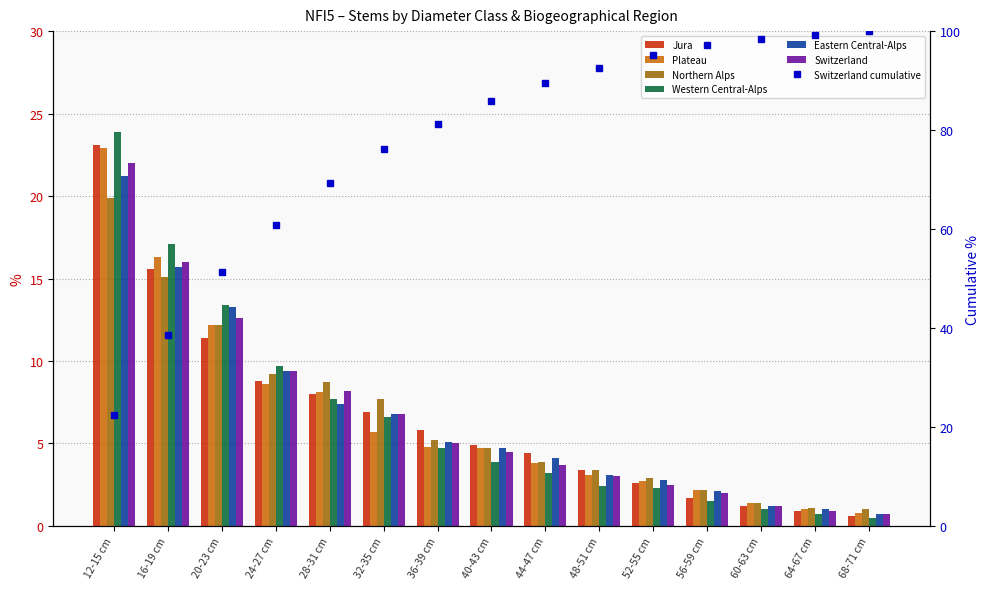

Which has a higher value, 12-15 cm or 40-43 cm?

12-15 cm